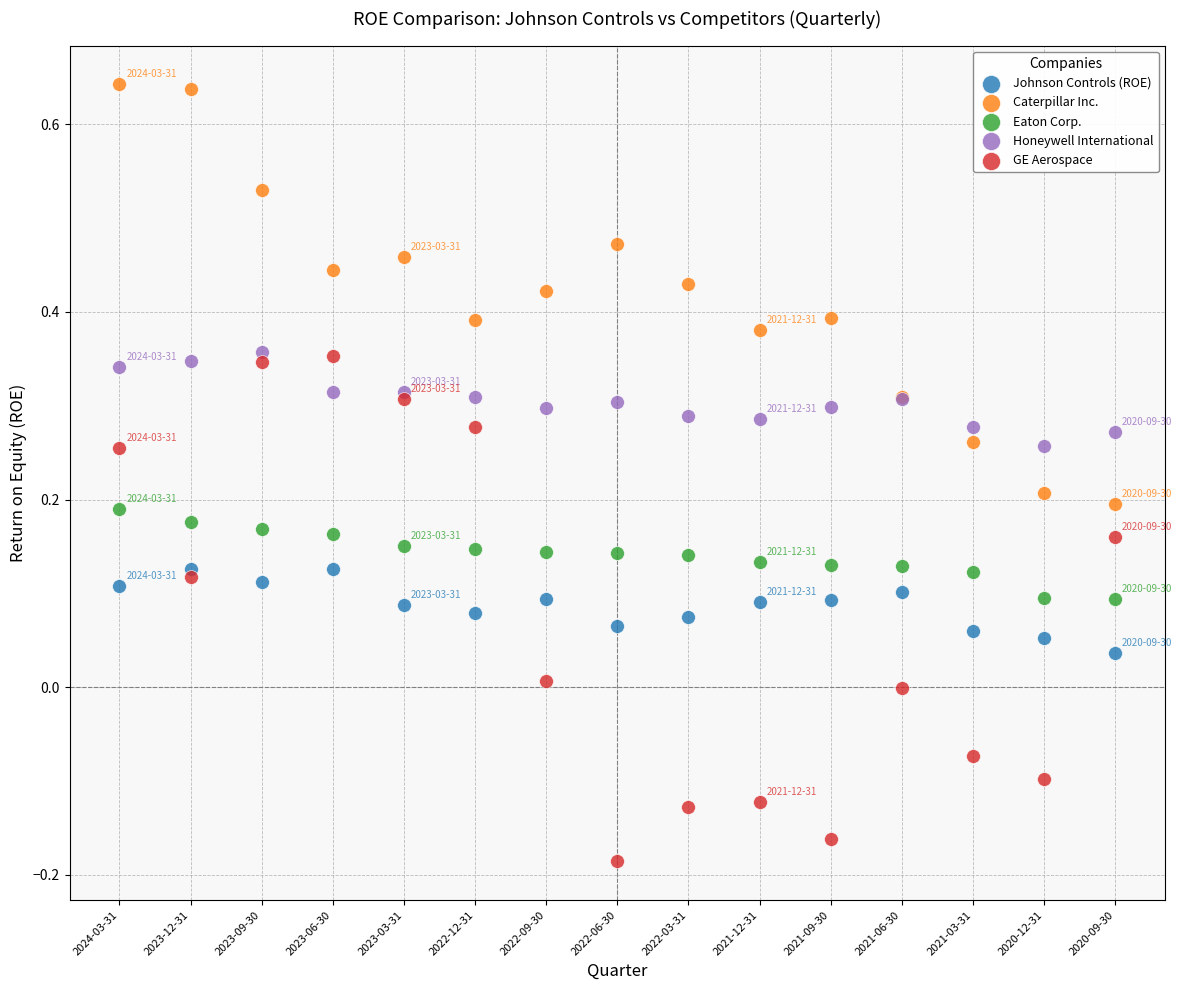

Which series has the widest spread of Y values?

GE Aerospace